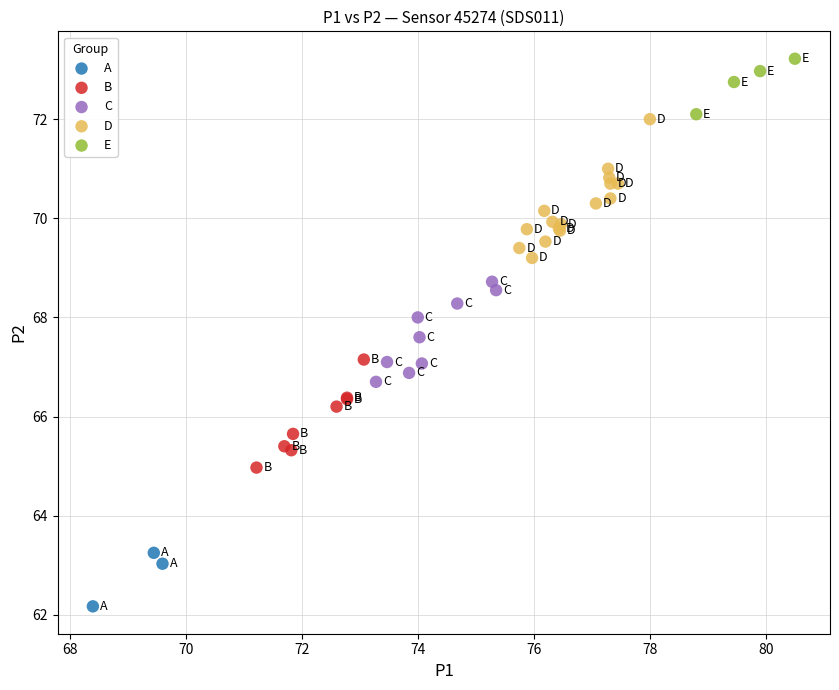

Which series reaches the maximum Y coordinate?

E